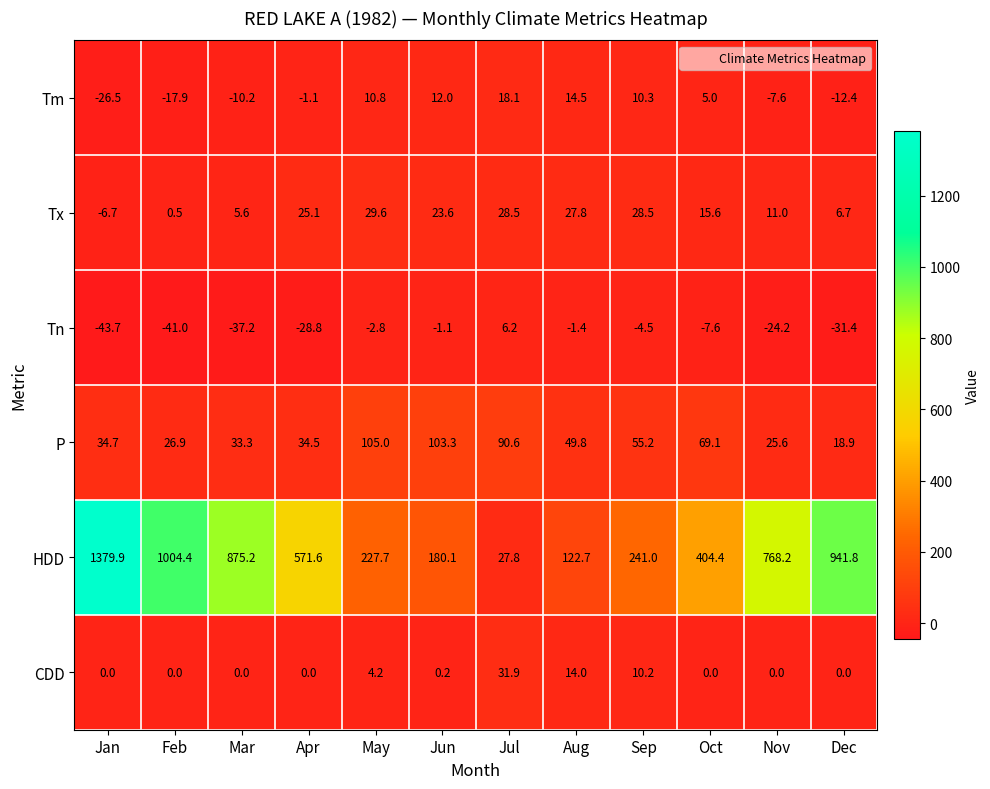

Where is P nearest to the value 61?

Sep